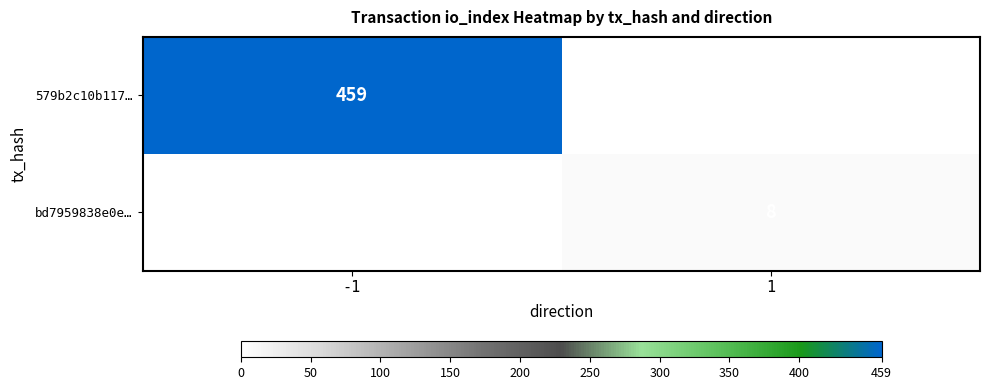

The value of 579b2c10b117… at -1 is 736. True or false?

False